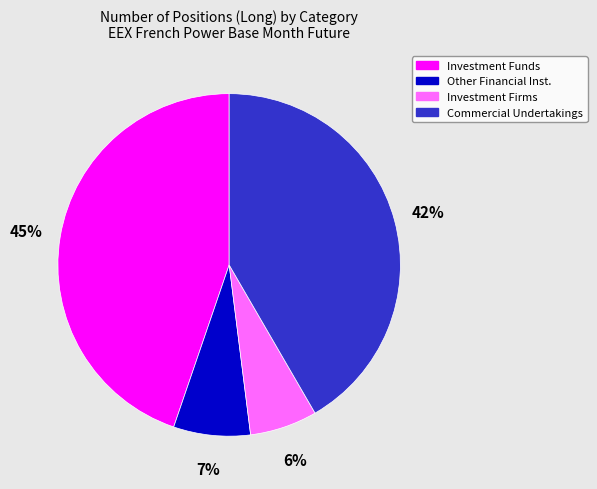

To the nearest percent, what portion does Investment Funds represent?

45%